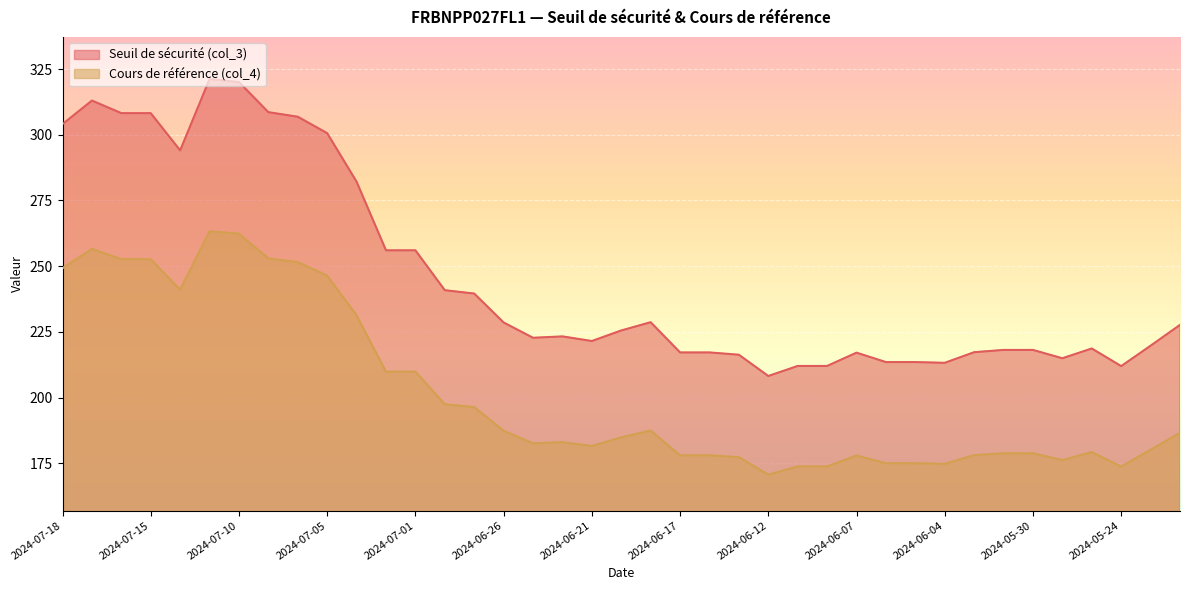

Reading right to left, what are all the values shown in this chart?

Seuil de sécurité (col_3): 2024-05-22=227.7	2024-05-23=219.7	2024-05-24=212.0	2024-05-28=218.7	2024-05-29=215.0	2024-05-30=218.1	2024-05-31=218.1	2024-06-03=217.3	2024-06-04=213.2	2024-06-05=213.5	2024-06-06=213.5	2024-06-07=217.1	2024-06-10=212.0	2024-06-11=212.0	2024-06-12=208.2	2024-06-13=216.3	2024-06-14=217.2	2024-06-17=217.2	2024-06-18=228.7	2024-06-20=225.5	2024-06-21=221.5	2024-06-24=223.3	2024-06-25=222.7	2024-06-26=228.6	2024-06-27=239.6	2024-06-28=240.9	2024-07-01=256.0	2024-07-02=256.0	2024-07-03=282.1	2024-07-05=300.6	2024-07-08=306.9	2024-07-09=308.6	2024-07-10=320.0	2024-07-11=321.2	2024-07-12=294.1	2024-07-15=308.2	2024-07-16=308.2	2024-07-17=313.0	2024-07-18=304.1
Cours de référence (col_4): 2024-05-22=186.6	2024-05-23=180.1	2024-05-24=173.7	2024-05-28=179.2	2024-05-29=176.2	2024-05-30=178.8	2024-05-31=178.8	2024-06-03=178.1	2024-06-04=174.8	2024-06-05=175.0	2024-06-06=175.0	2024-06-07=177.9	2024-06-10=173.8	2024-06-11=173.8	2024-06-12=170.7	2024-06-13=177.3	2024-06-14=178.0	2024-06-17=178.0	2024-06-18=187.4	2024-06-20=184.9	2024-06-21=181.6	2024-06-24=183.0	2024-06-25=182.6	2024-06-26=187.3	2024-06-27=196.4	2024-06-28=197.4	2024-07-01=209.9	2024-07-02=209.9	2024-07-03=231.3	2024-07-05=246.4	2024-07-08=251.5	2024-07-09=252.9	2024-07-10=262.3	2024-07-11=263.3	2024-07-12=241.0	2024-07-15=252.6	2024-07-16=252.6	2024-07-17=256.6	2024-07-18=249.2